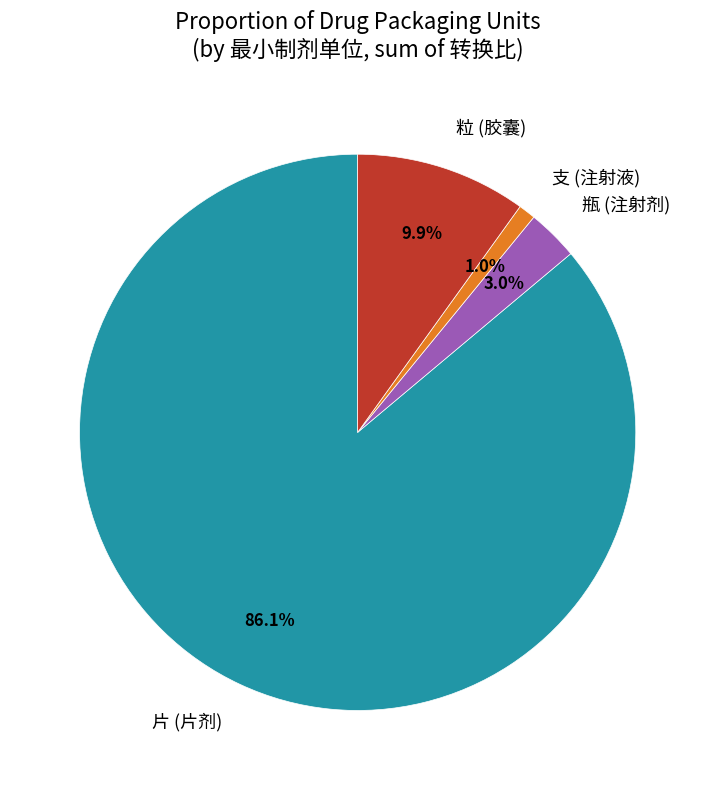

Combined, what portion of the pie is 片 (片剂) and 粒 (胶囊)?

96.0%